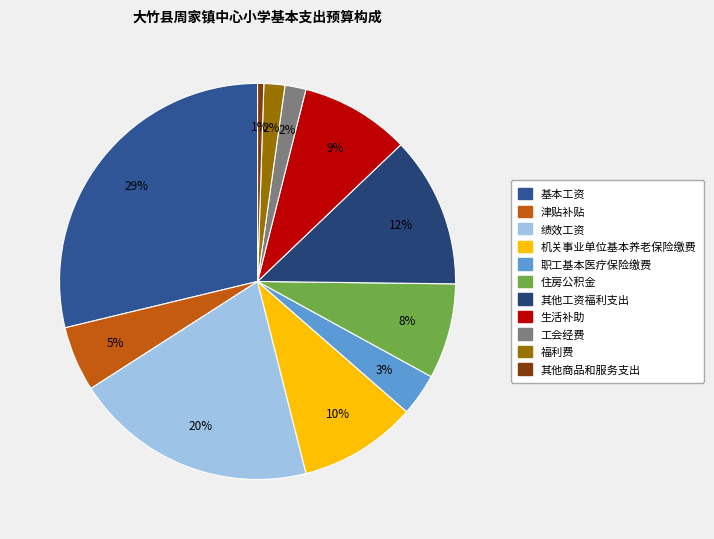

To the nearest percent, what is the difference between the largest and smallest slice percentages?

28%